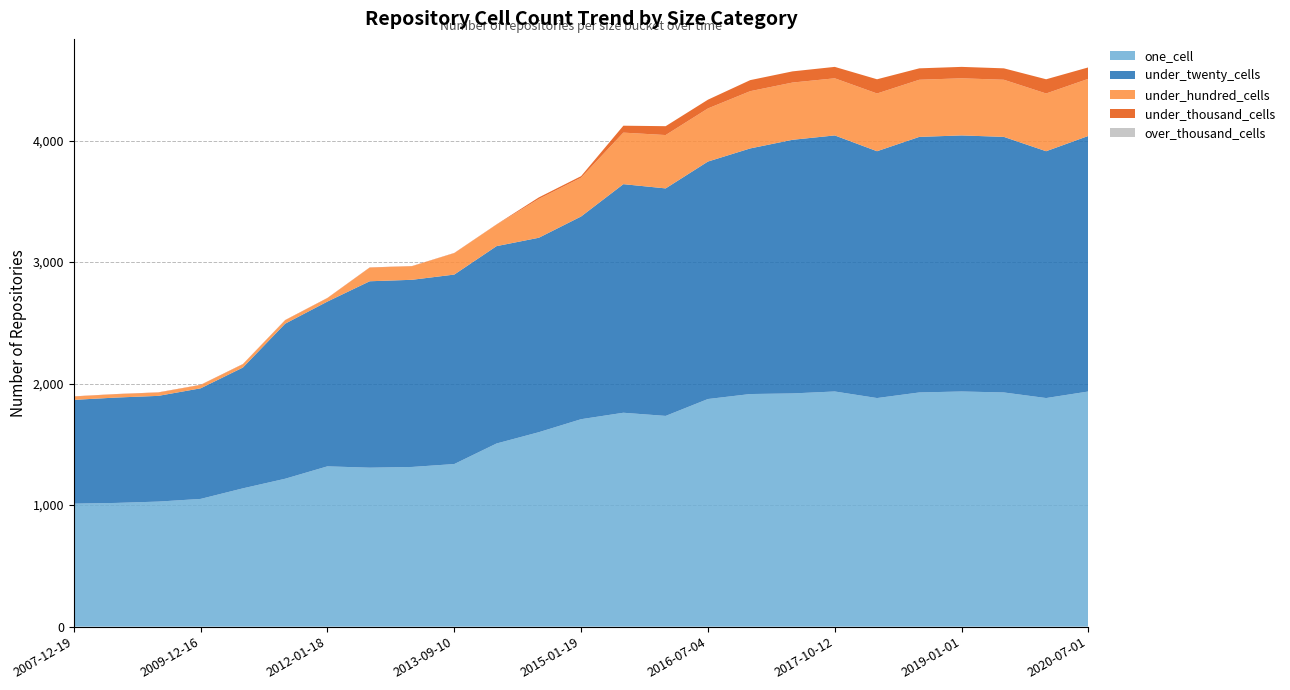

Reading left to right, extract all data points from this chart.

one_cell: 2007-12-19=1012	2008-06-27=1018	2009-04-06=1029	2009-12-16=1051	2010-07-26=1138	2011-02-21=1217	2012-01-18=1319	2012-07-13=1308	2013-02-20=1314	2013-09-10=1338	2014-03-28=1507	2014-09-08=1600	2015-01-19=1707	2015-07-03=1760	2016-01-04=1734	2016-07-04=1873	2016-12-27=1914	2017-04-12=1919	2017-10-12=1935	2018-02-01=1881	2018-07-01=1927	2019-01-01=1935	2019-07-01=1927	2020-01-01=1881	2020-07-01=1935
under_twenty_cells: 2007-12-19=854	2008-06-27=867	2009-04-06=870	2009-12-16=910	2010-07-26=994	2011-02-21=1276	2012-01-18=1356	2012-07-13=1534	2013-02-20=1540	2013-09-10=1559	2014-03-28=1624	2014-09-08=1600	2015-01-19=1668	2015-07-03=1881	2016-01-04=1872	2016-07-04=1954	2016-12-27=2021	2017-04-12=2087	2017-10-12=2107	2018-02-01=2031	2018-07-01=2103	2019-01-01=2107	2019-07-01=2103	2020-01-01=2031	2020-07-01=2103
under_hundred_cells: 2007-12-19=27	2008-06-27=27	2009-04-06=27	2009-12-16=27	2010-07-26=27	2011-02-21=28	2012-01-18=28	2012-07-13=112	2013-02-20=111	2013-09-10=176	2014-03-28=177	2014-09-08=319	2015-01-19=319	2015-07-03=424	2016-01-04=439	2016-07-04=437	2016-12-27=471	2017-04-12=471	2017-10-12=470	2018-02-01=475	2018-07-01=470	2019-01-01=470	2019-07-01=470	2020-01-01=475	2020-07-01=470
under_thousand_cells: 2007-12-19=2	2008-06-27=2	2009-04-06=2	2009-12-16=2	2010-07-26=2	2011-02-21=2	2012-01-18=2	2012-07-13=2	2013-02-20=2	2013-09-10=2	2014-03-28=2	2014-09-08=13	2015-01-19=13	2015-07-03=57	2016-01-04=73	2016-07-04=72	2016-12-27=91	2017-04-12=92	2017-10-12=94	2018-02-01=117	2018-07-01=94	2019-01-01=94	2019-07-01=94	2020-01-01=117	2020-07-01=94
over_thousand_cells: 2007-12-19=0	2008-06-27=0	2009-04-06=0	2009-12-16=0	2010-07-26=0	2011-02-21=0	2012-01-18=0	2012-07-13=0	2013-02-20=0	2013-09-10=0	2014-03-28=0	2014-09-08=0	2015-01-19=0	2015-07-03=0	2016-01-04=0	2016-07-04=0	2016-12-27=0	2017-04-12=0	2017-10-12=0	2018-02-01=0	2018-07-01=0	2019-01-01=0	2019-07-01=0	2020-01-01=0	2020-07-01=0